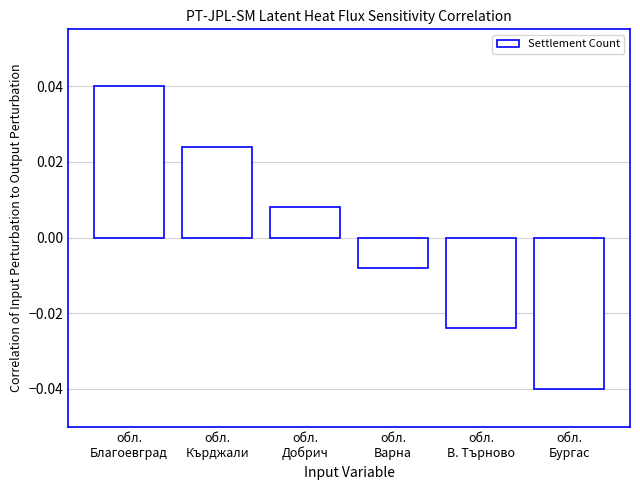

List the labels in order of value, smallest first.

обл.
Бургас, обл.
В. Търново, обл.
Варна, обл.
Добрич, обл.
Кърджали, обл.
Благоевград